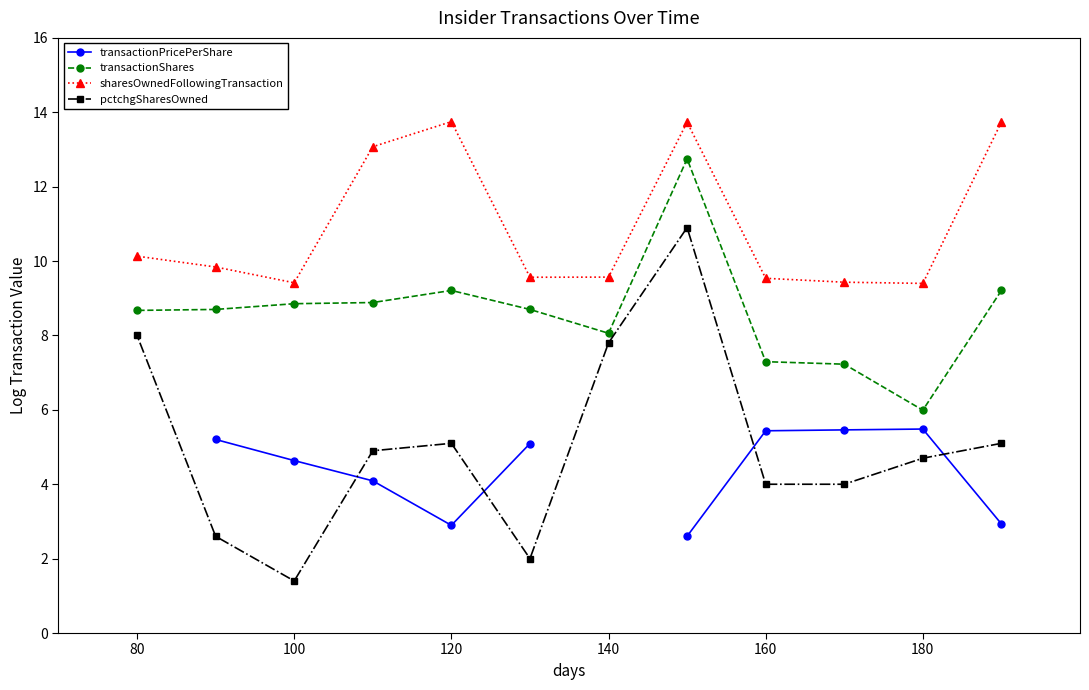

True or false: pctchgSharesOwned has a value of 7.8 at 140.

True